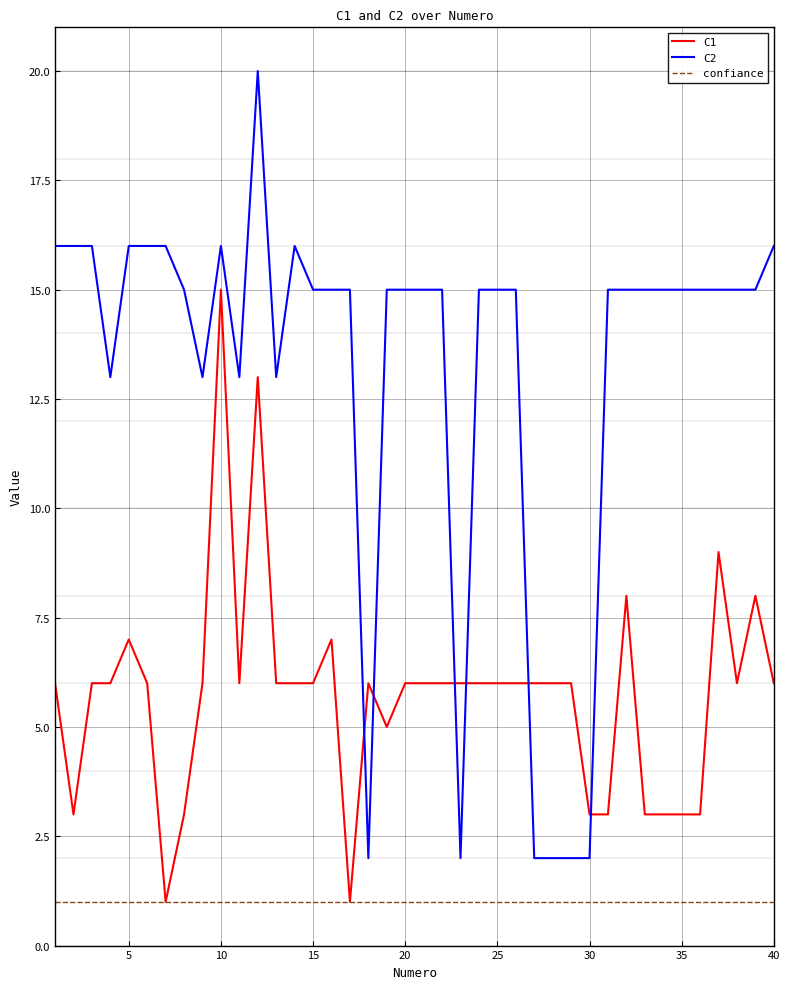

Which series has the largest range (max minus min)?

C2